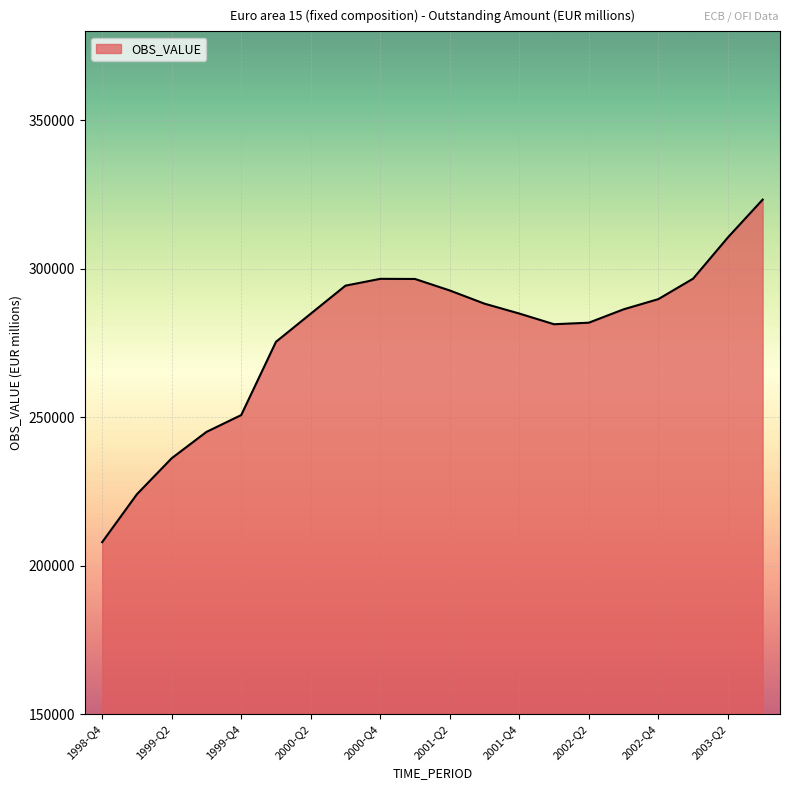

What is the difference between the maximum and minimum values?

115383.7